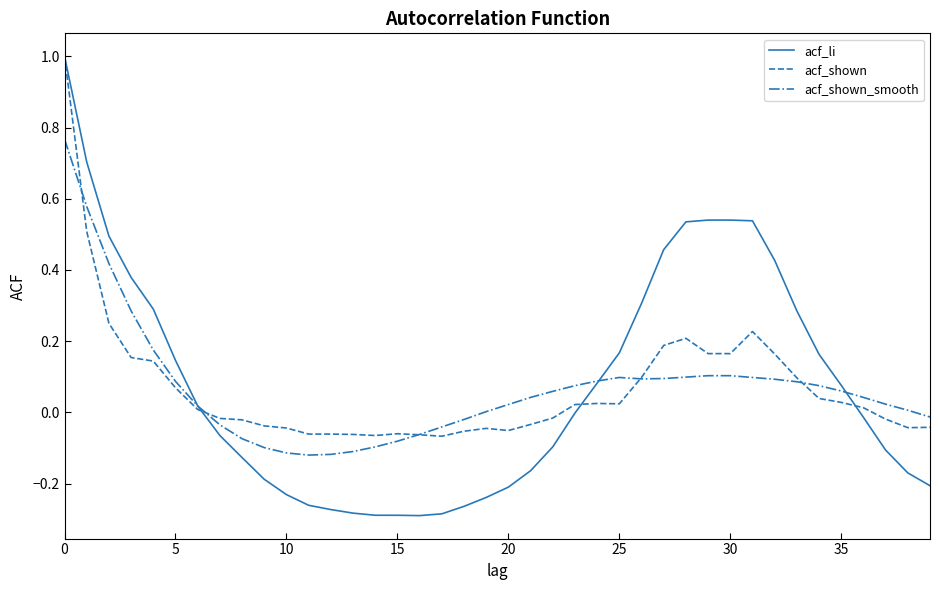

True or false: acf_shown and acf_li intersect in this chart.

True